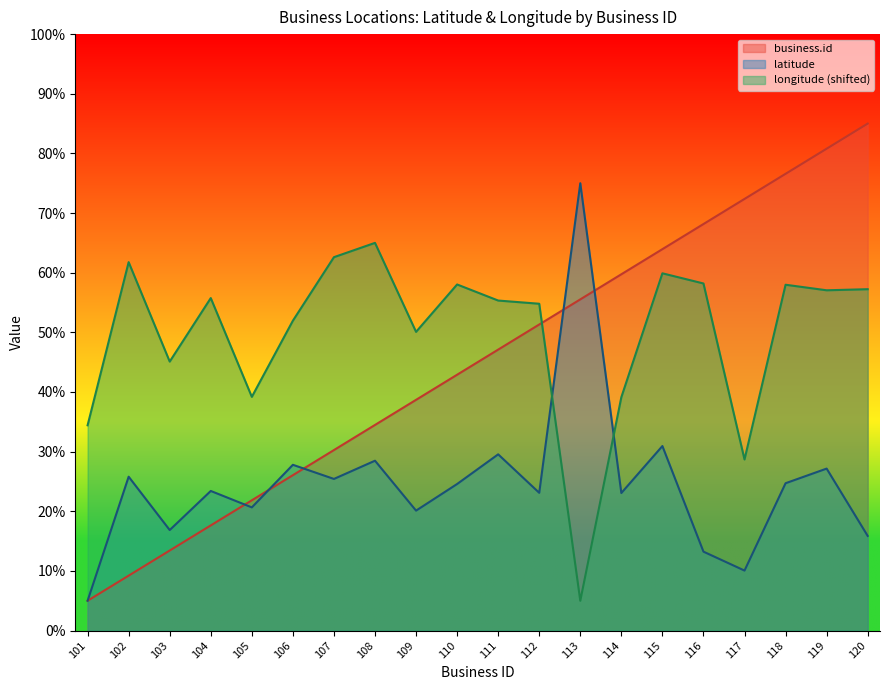

How many interior local peaks does the longitude series have?

6